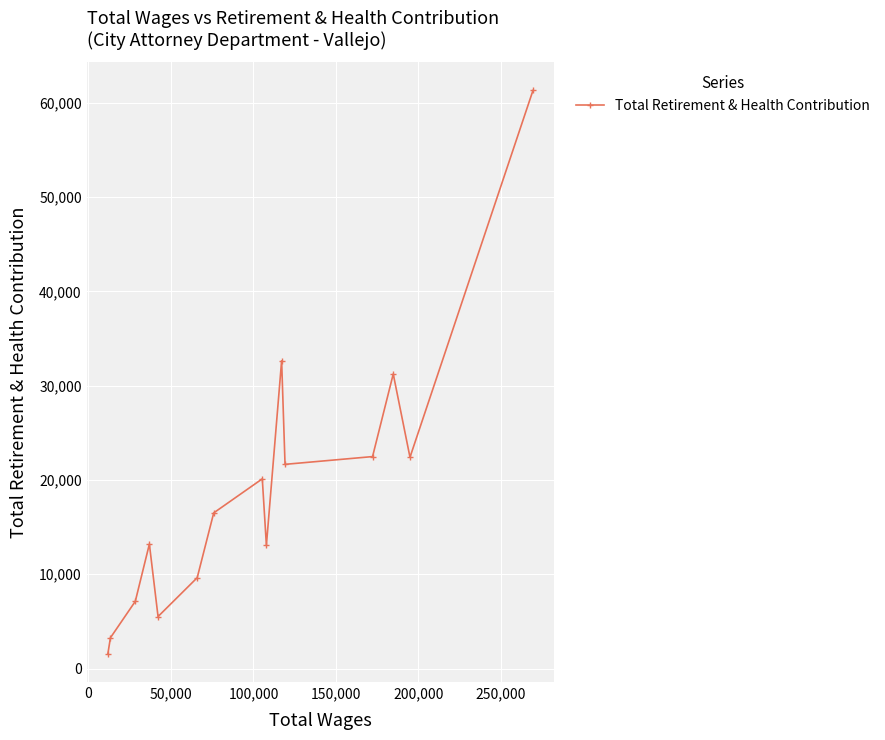

How many points are lower than both their immediate neighbors (excluding endpoints)?

4